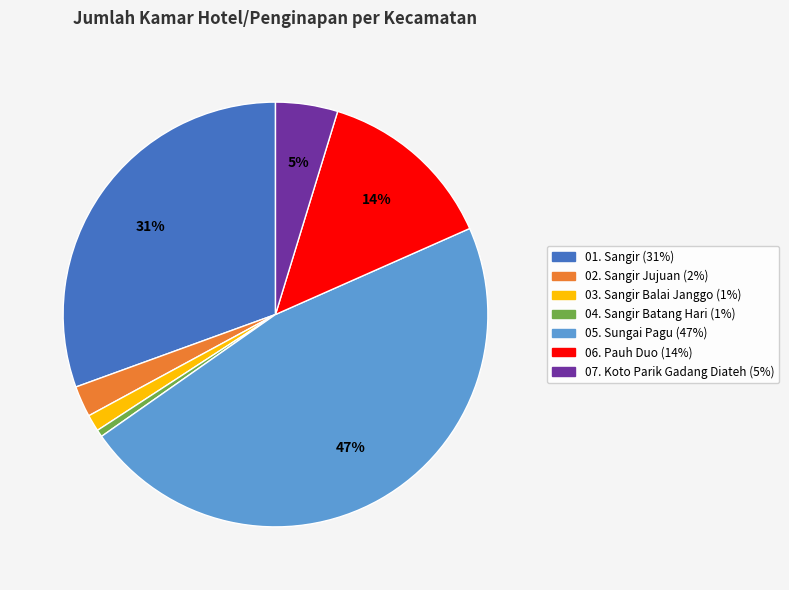

How many segments does this pie chart have?

7